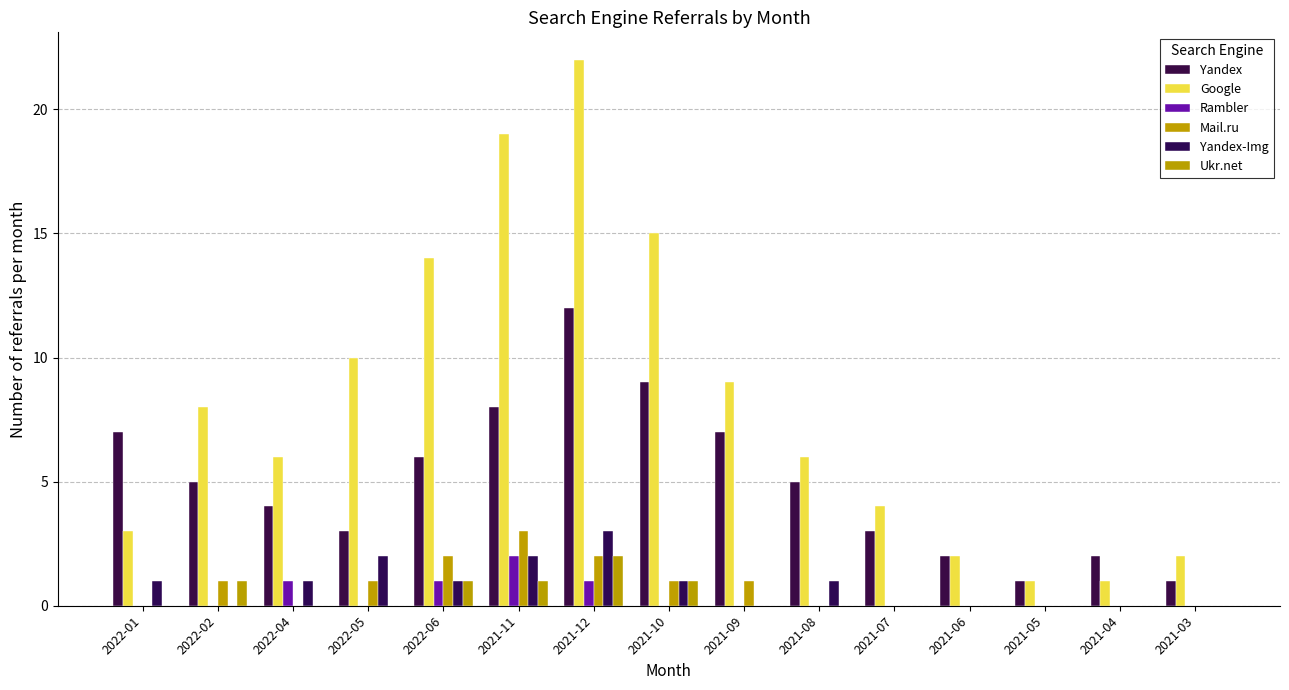

What is the label of the 7th bar from the right?

2021-09